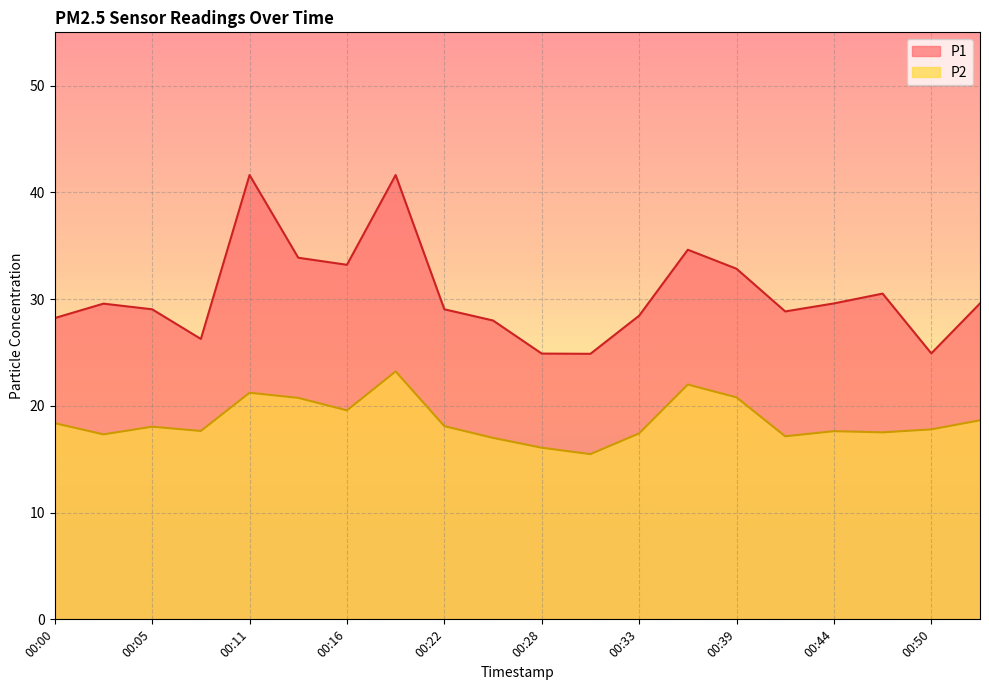

True or false: P1 and P2 cross at least once.

False